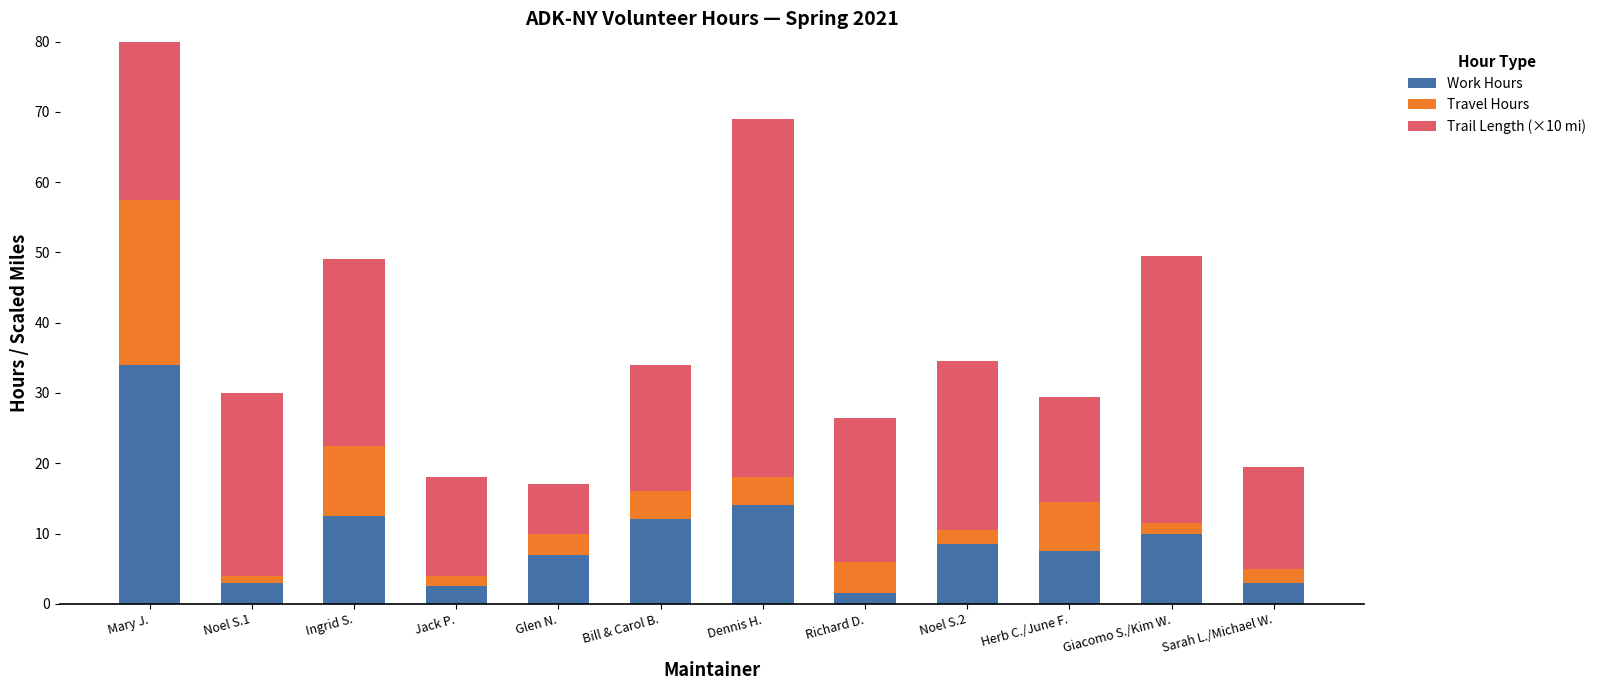

At which category does the chart reach its peak across all series?

Dennis H.